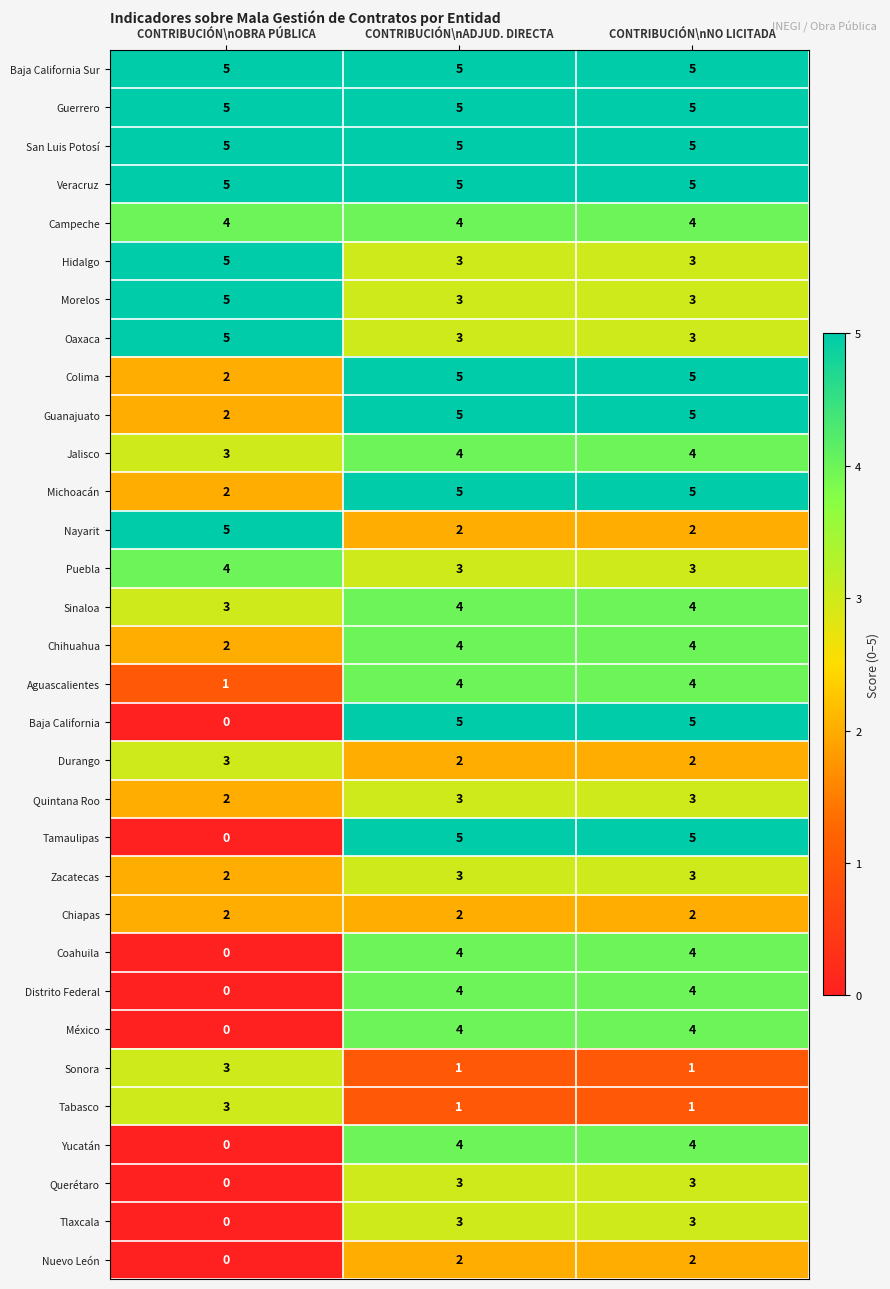

Is it true that Zacatecas equals 1 at CONTRIBUCIÓN\nOBRA PÚBLICA?

False